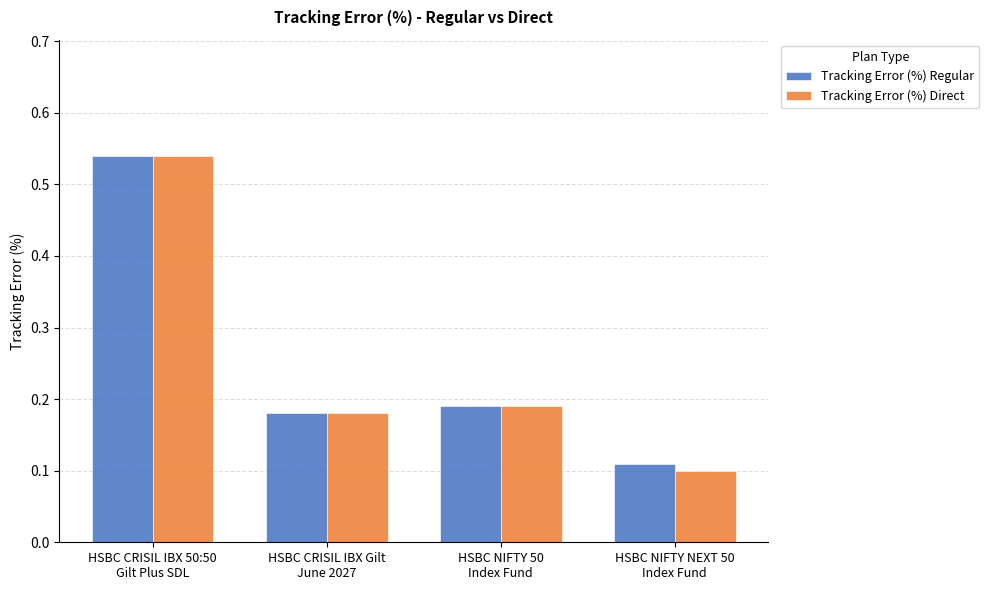

How many groups of bars are there?

4